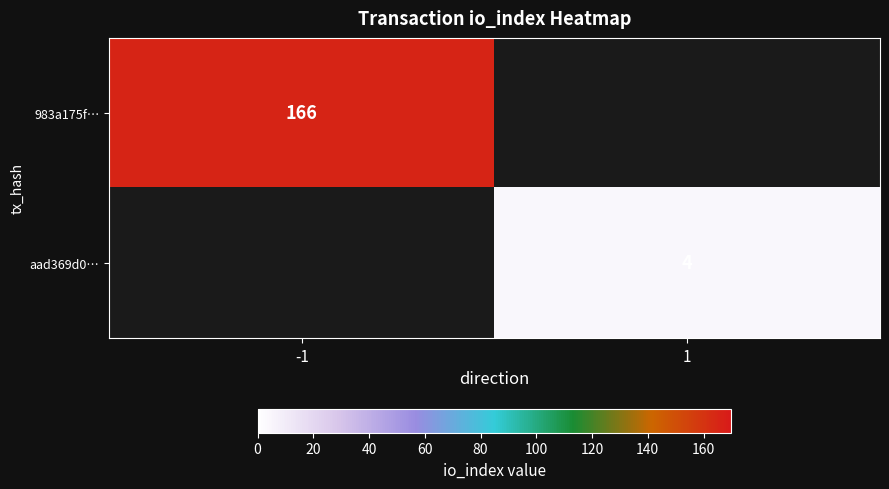

Is it true that 983a175f… equals 166 at -1?

True